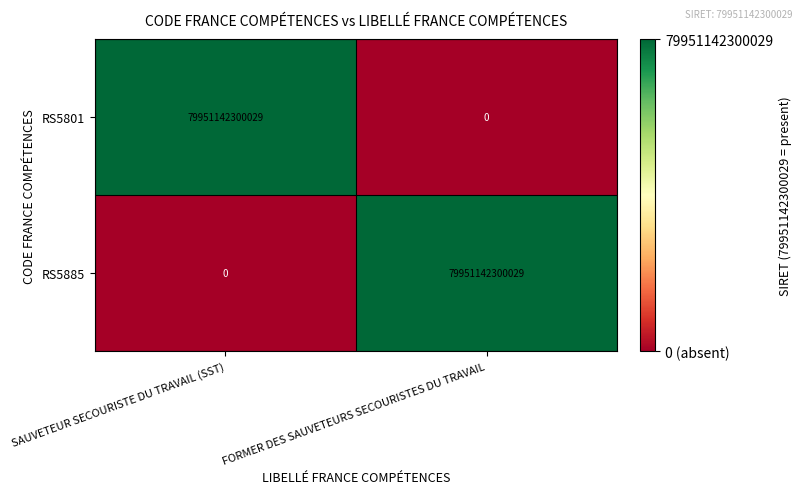

The RS5801 series shows 26955960868975 at SAUVETEUR SECOURISTE DU TRAVAIL (SST). True or false?

False